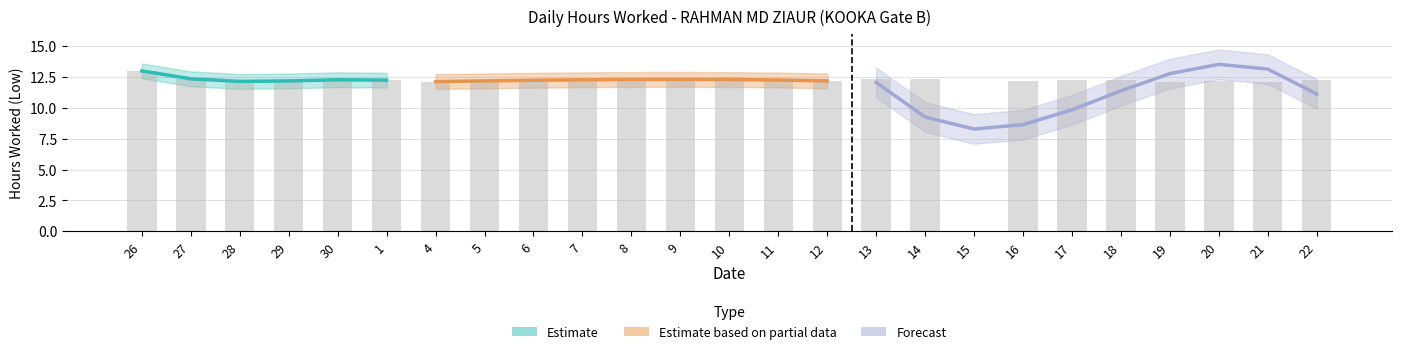

Count the number of categories in the chart.

25